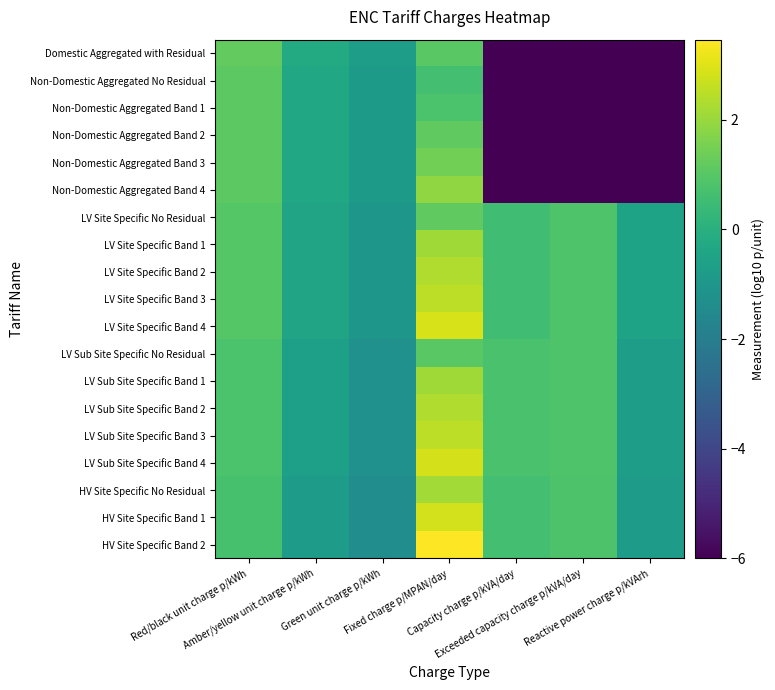

Between Red/black unit charge p/kWh and Exceeded capacity charge p/kVA/day, which is larger?

Red/black unit charge p/kWh